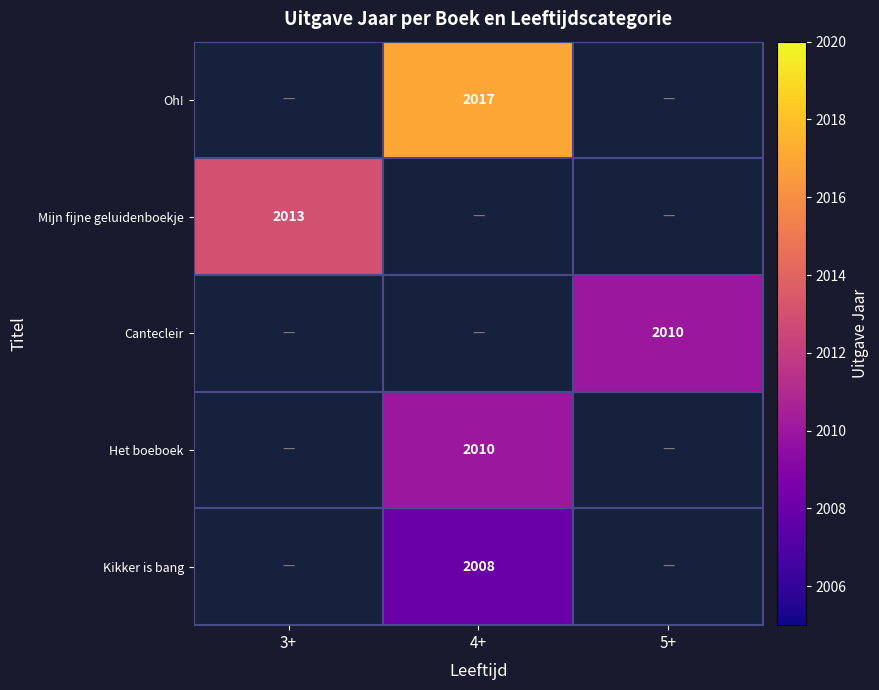

True or false: Mijn fijne geluidenboekje has a value of 3078 at 3+.

False